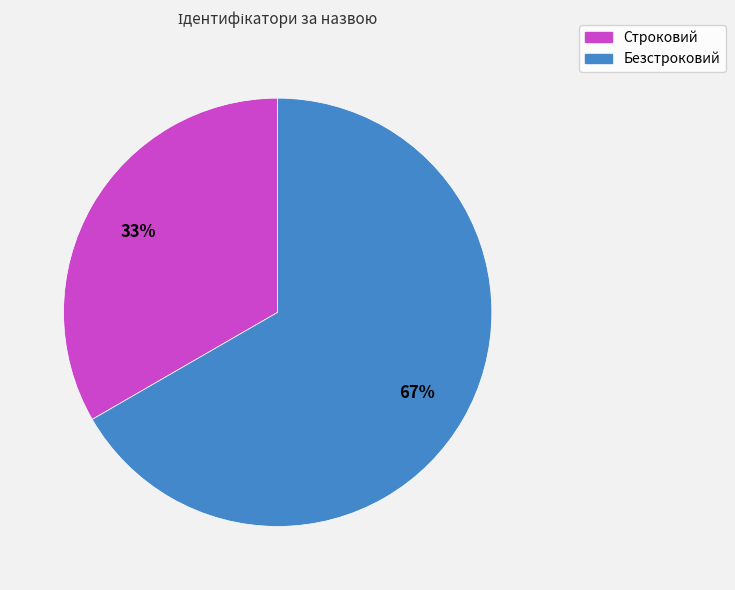

True or false: Строковий accounts for 45% of the total.

False